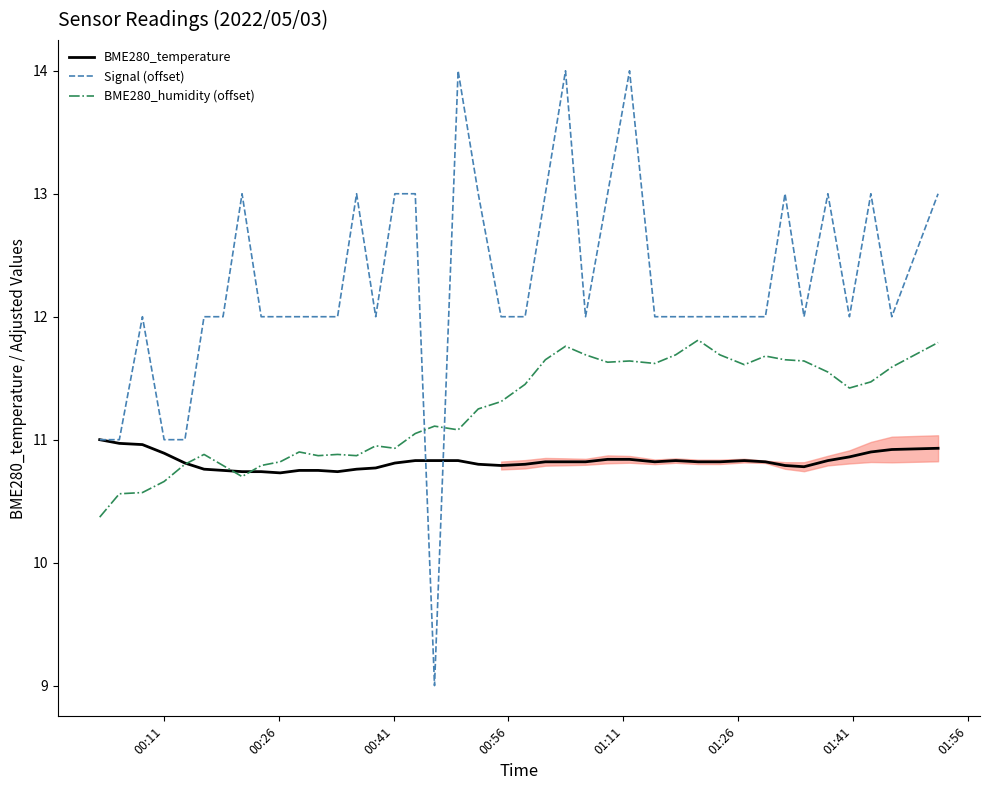

What is the difference between the maximum and minimum values in the Signal (offset) series?

5.0